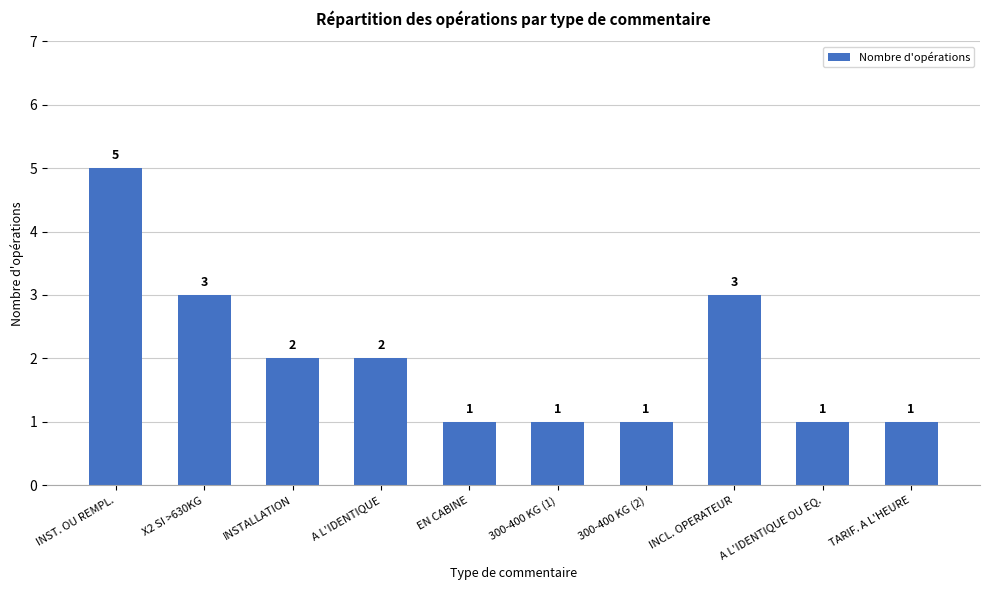

What is the greatest value displayed?

5